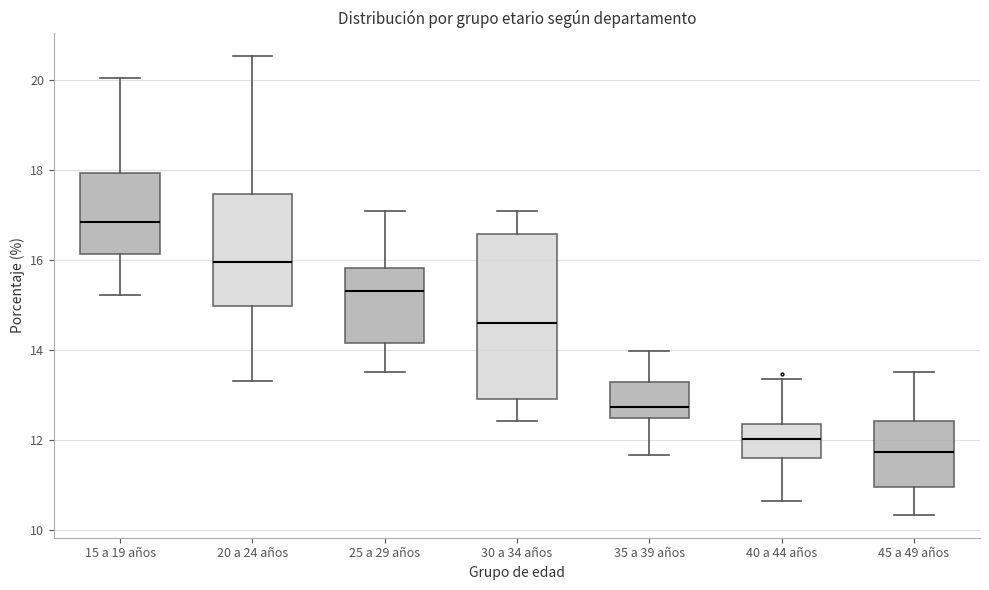

Reading left to right, read every box against the y-axis: the position of its median line, the range the box covers, and the ends of its whiskers. The values are not printed on the chart, so give them approximately, as read against the axis.

15 a 19 años: median 16.8, box 16.2 to 18.0, whiskers 15.2 to 20.0
20 a 24 años: median 16.0, box 15.0 to 17.4, whiskers 13.4 to 20.6
25 a 29 años: median 15.4, box 14.2 to 15.8, whiskers 13.6 to 17.2
30 a 34 años: median 14.6, box 13.0 to 16.6, whiskers 12.4 to 17.0
35 a 39 años: median 12.8, box 12.4 to 13.2, whiskers 11.6 to 14.0
40 a 44 años: median 12.0, box 11.6 to 12.4, whiskers 10.6 to 13.4
45 a 49 años: median 11.8, box 11.0 to 12.4, whiskers 10.4 to 13.6